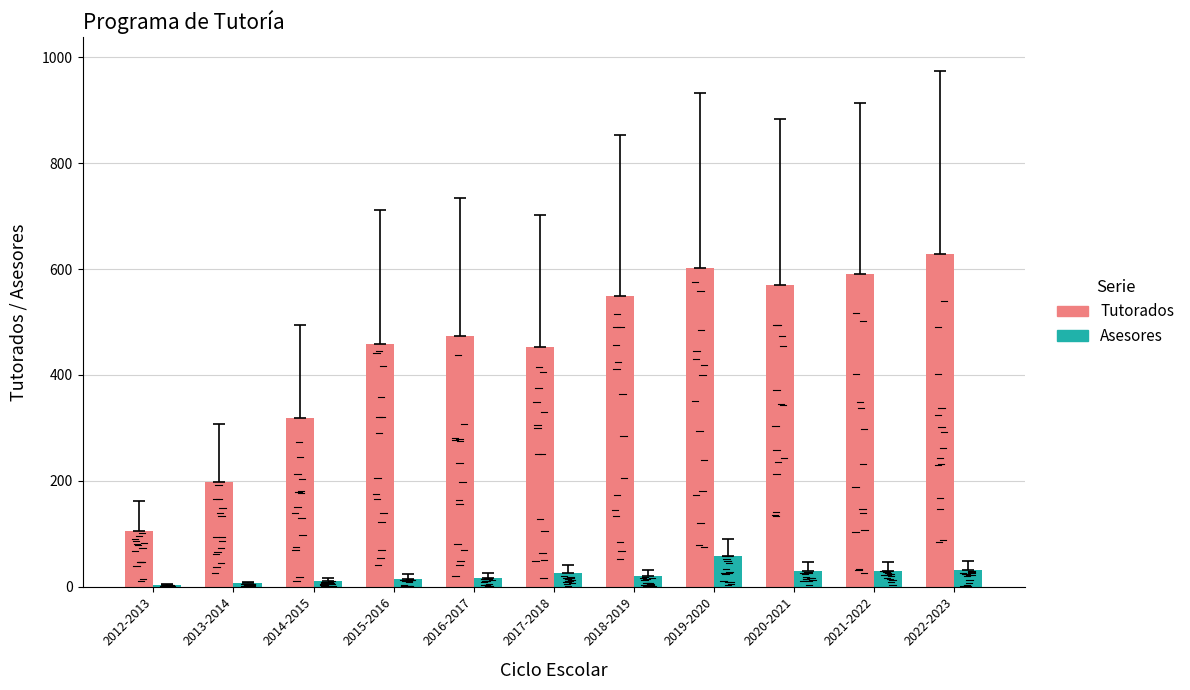

At which label does Tutorados reach its peak?

2022-2023